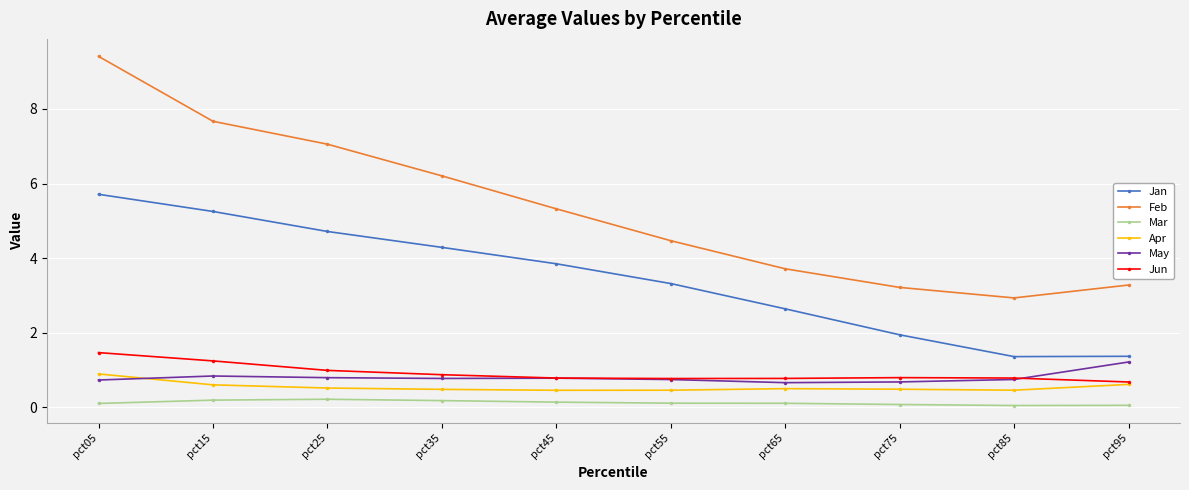

List the series in order of their peak value, highest first.

Feb, Jan, Jun, May, Apr, Mar